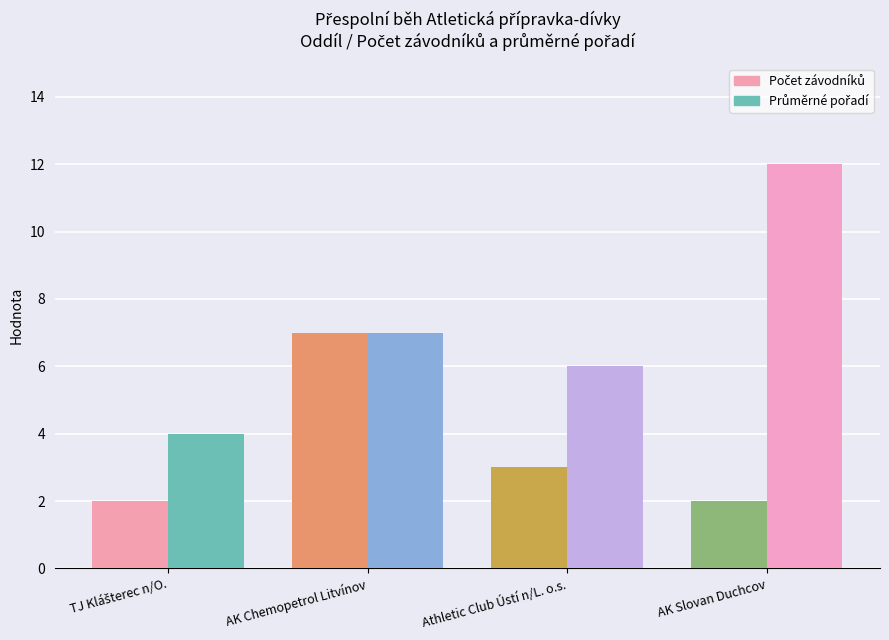

Which category has the lowest value in the Počet závodníků series?

TJ Klášterec n/O.